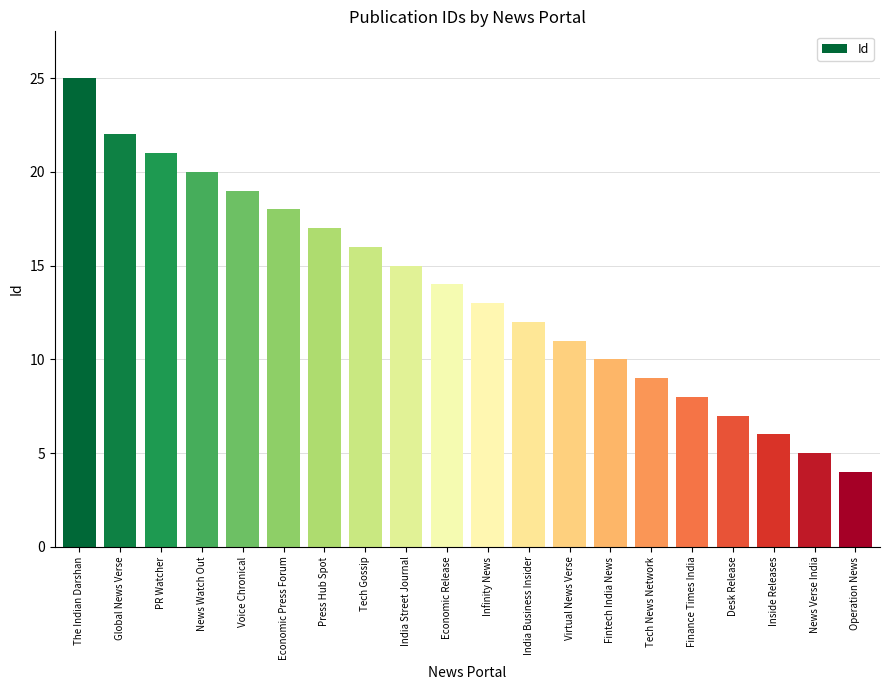

List the labels in order of value, smallest first.

Operation News, News Verse India, Inside Releases, Desk Release, Finance Times India, Tech News Network, Fintech India News, Virtual News Verse, India Business Insider, Infinity News, Economic Release, India Street Journal, Tech Gossip, Press Hub Spot, Economic Press Forum, Voice Chronical, News Watch Out, PR Watcher, Global News Verse, The Indian Darshan